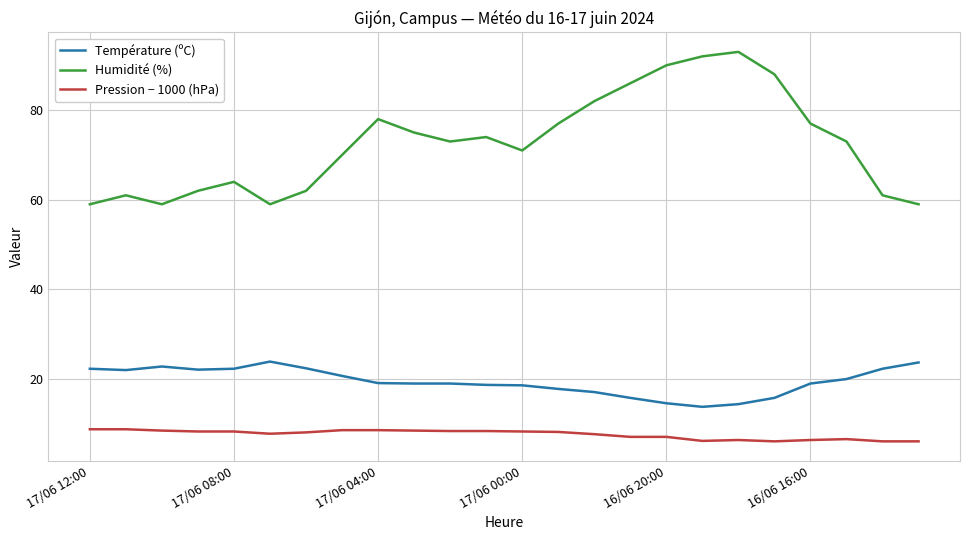

Which series has the largest total across all categories?

Humidité (%)